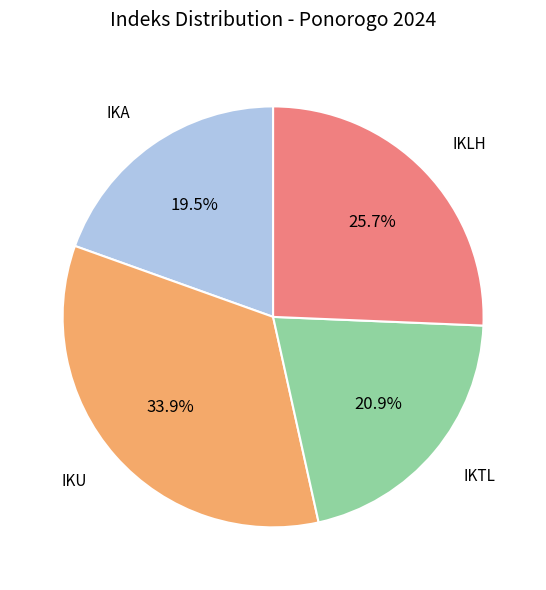

To the nearest percent, what is the difference between the largest and smallest slice percentages?

14%